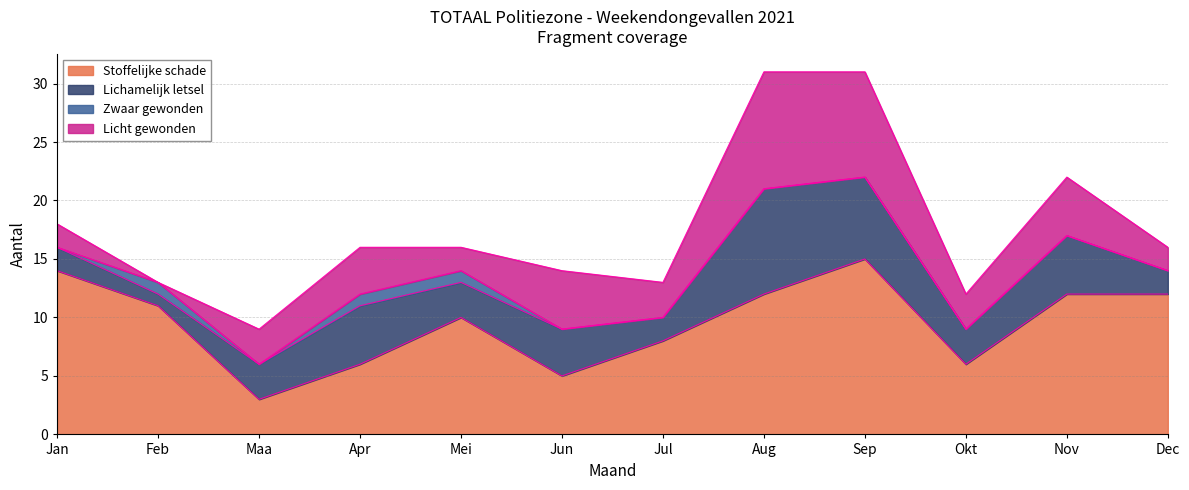

Count the number of data series in this chart.

4